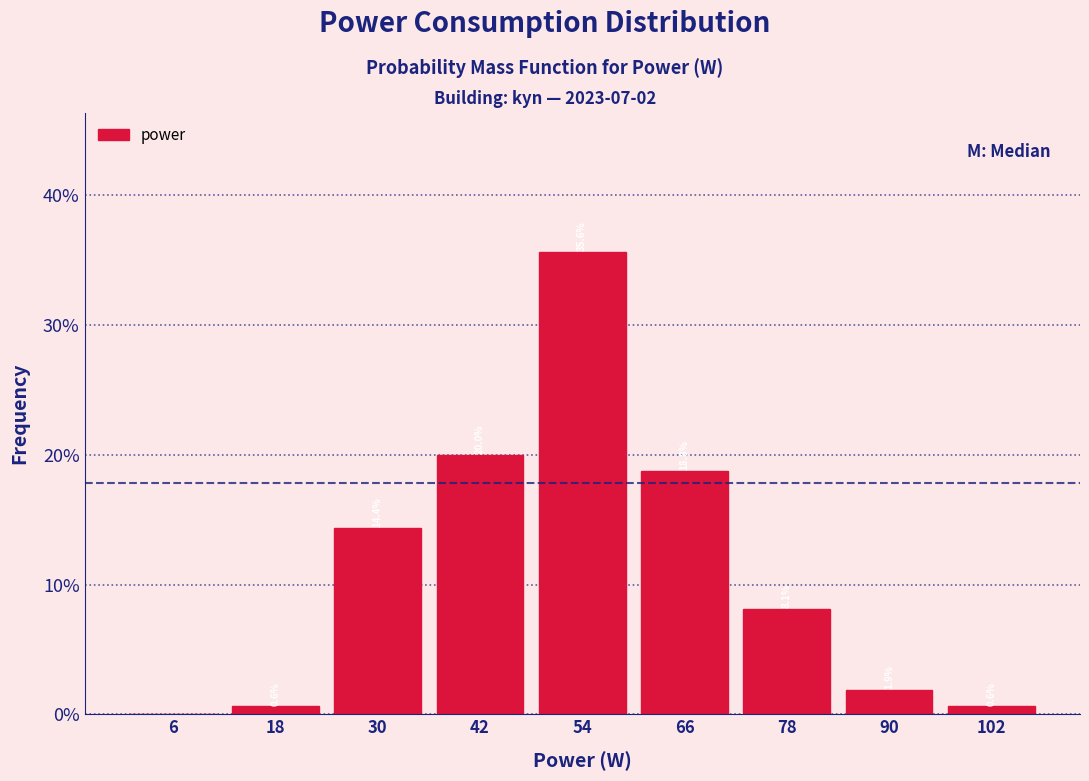

Over which range of the x-axis is the bar tallest?

48 to 60